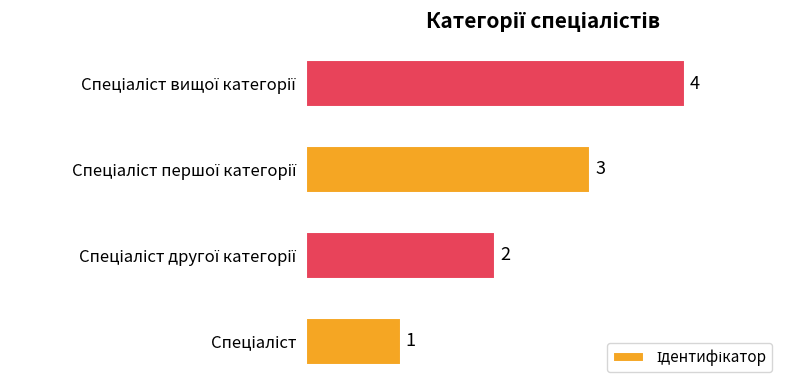

Count the values in the range 2 to 4.

3